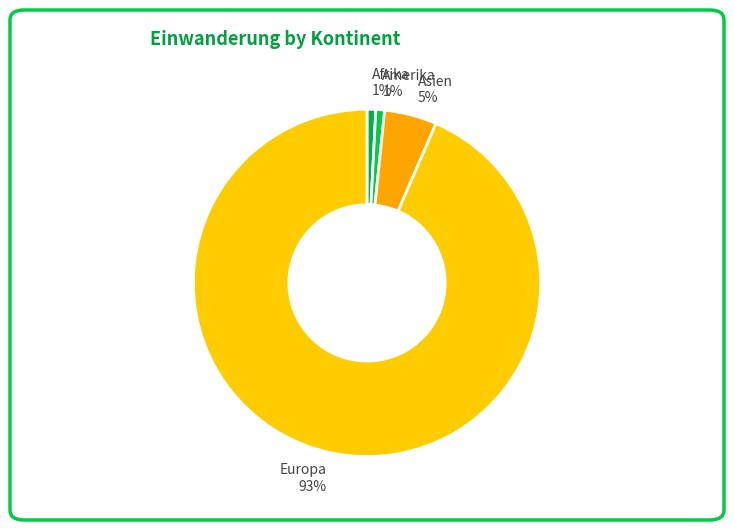

To the nearest percent, what is the average slice percentage?

25%